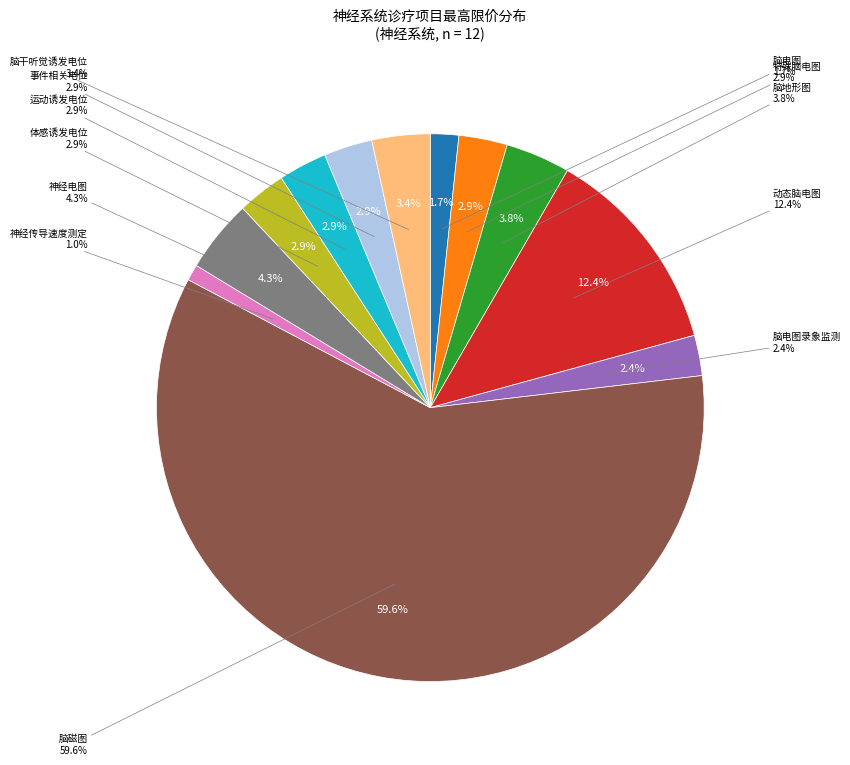

What is the change in value from 神经电图 to 体感诱发电位?

-30